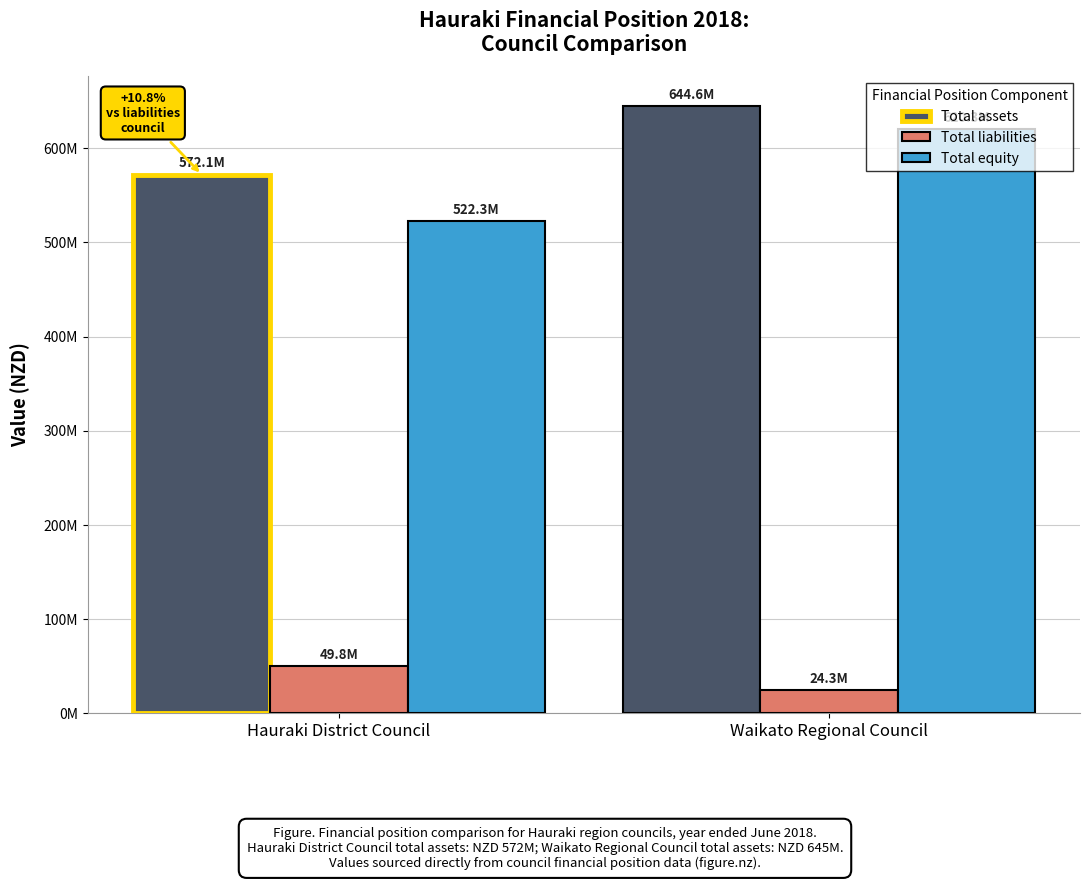

At how many categories does at least one series exceed 584992117?

1